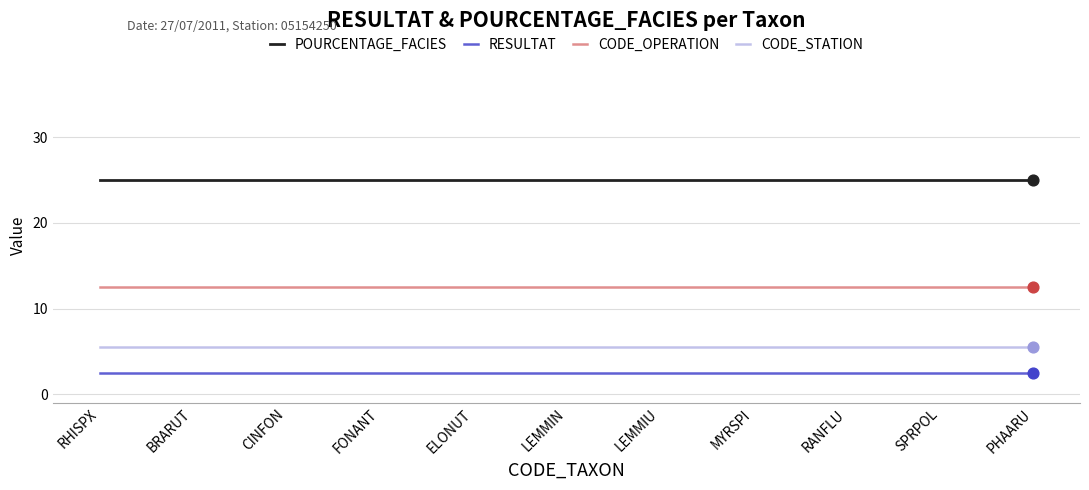

Is the value of RESULTAT at LEMMIN greater than the value of CODE_STATION at PHAARU?

No